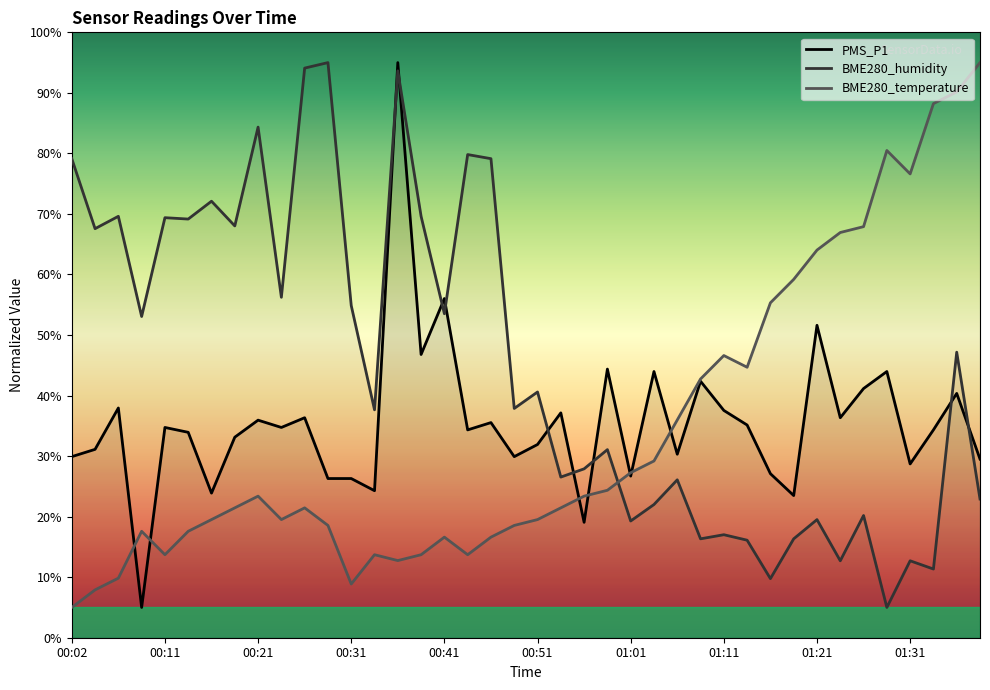

At how many categories does at least one series exceed 69?

17